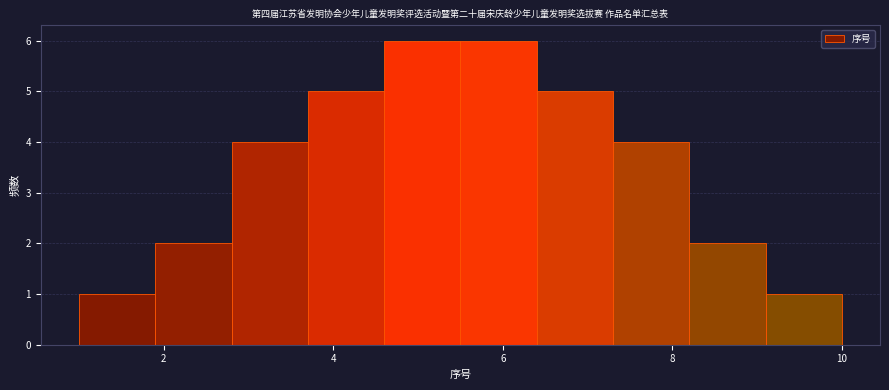

Reading left to right, transcribe this chart: for each bar, give the range it covers on the x-axis and its height. Neither the bar edges nor the heights are printed on the chart, so give them approximately, as read against the axes.

1.0 to 1.9: 1
1.9 to 2.8: 2
2.8 to 3.7: 4
3.7 to 4.6: 5
4.6 to 5.5: 6
5.5 to 6.4: 6
6.4 to 7.3: 5
7.3 to 8.2: 4
8.2 to 9.1: 2
9.1 to 10.0: 1